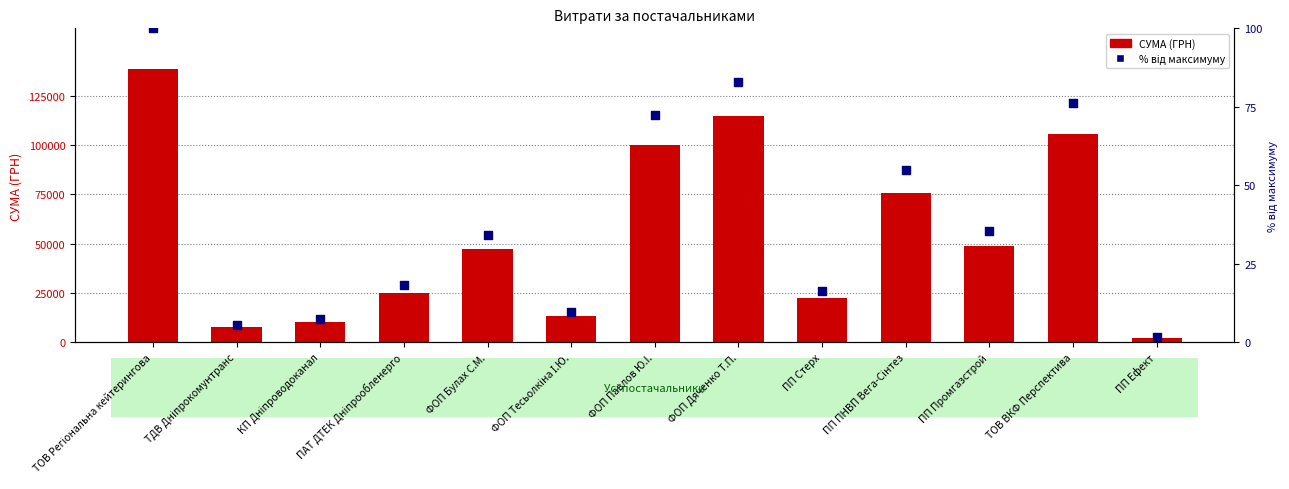

Which series has the largest total across all categories?

СУМА (ГРН)